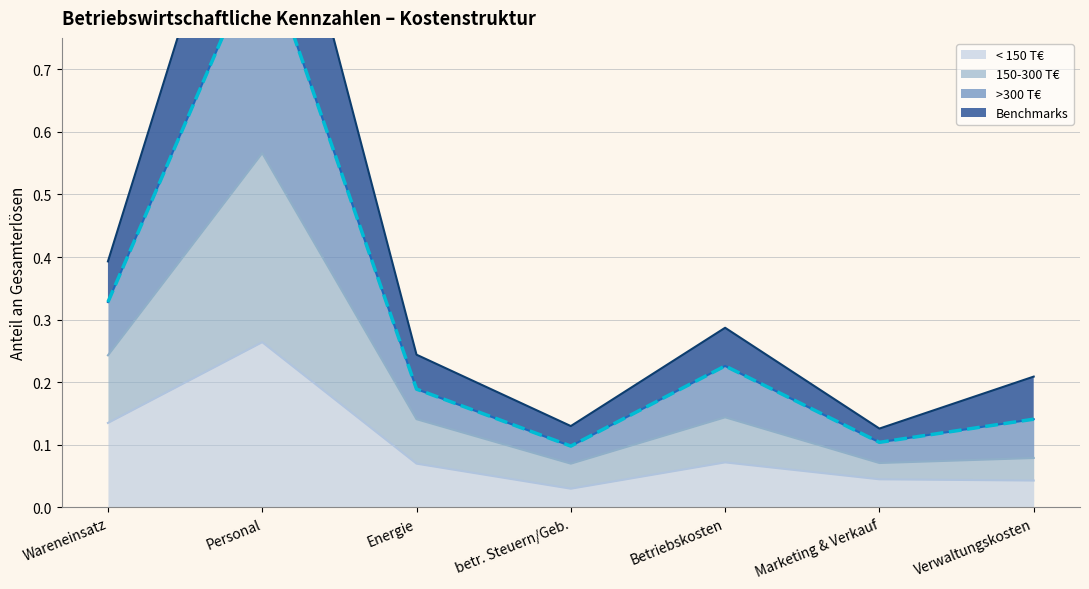

What is the spread (max minus min) of values at Marketing & Verkauf?

0.1